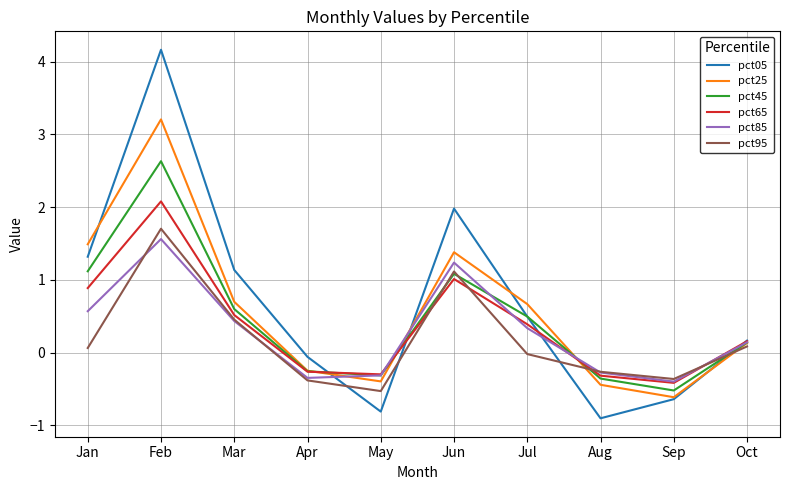

What is the spread (max minus min) of values at Apr?

0.3